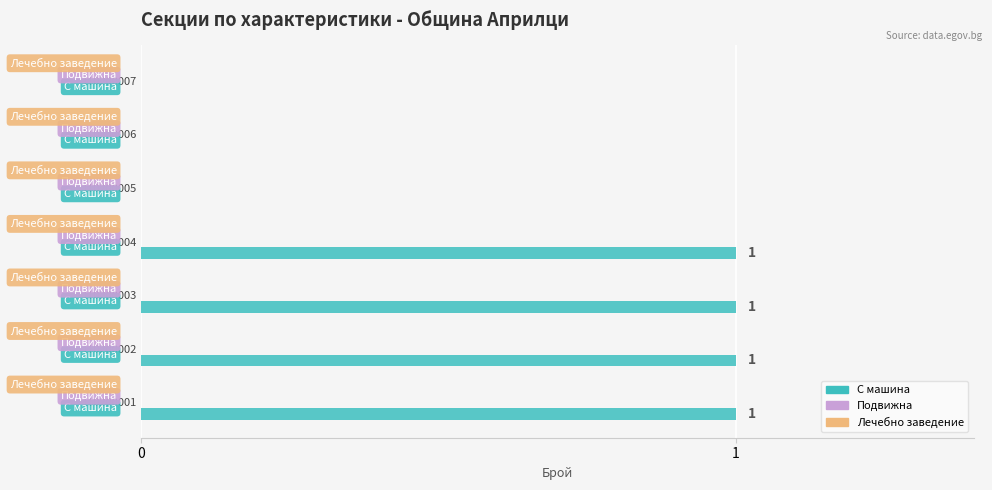

What is the sum of all values?

4